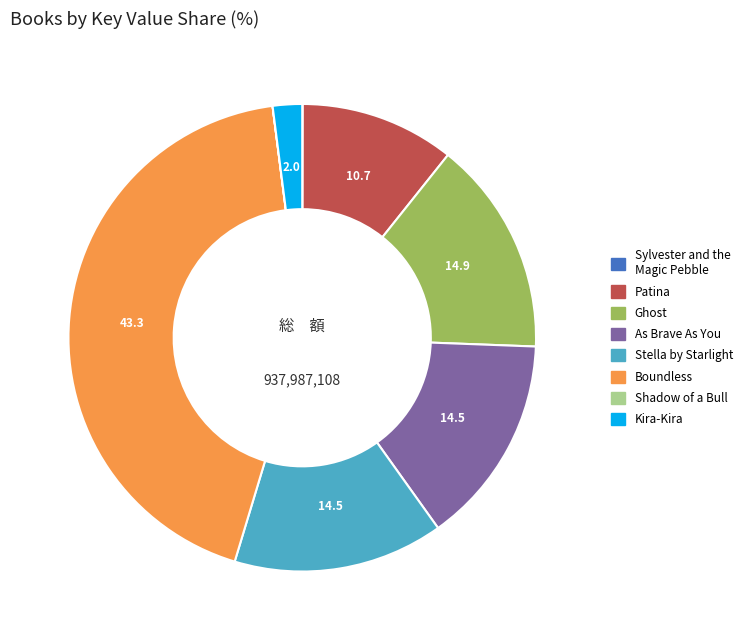

What is the ratio of the value at As Brave As You to the value at Stella by Starlight?

1.0